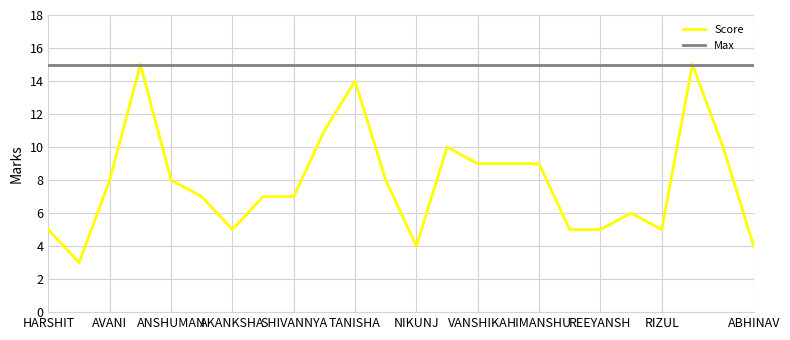

List the series in order of their overall mean, highest first.

Max, Score